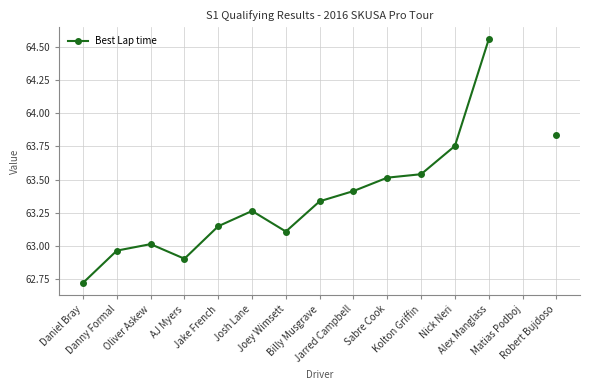

Which label corresponds to the smallest value in the chart?

Daniel Bray